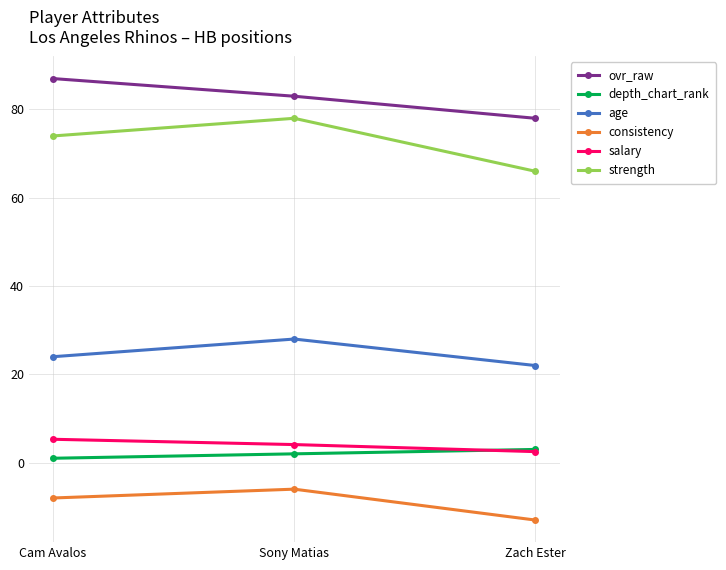

What is the spread (max minus min) of values at Zach Ester?

91.0